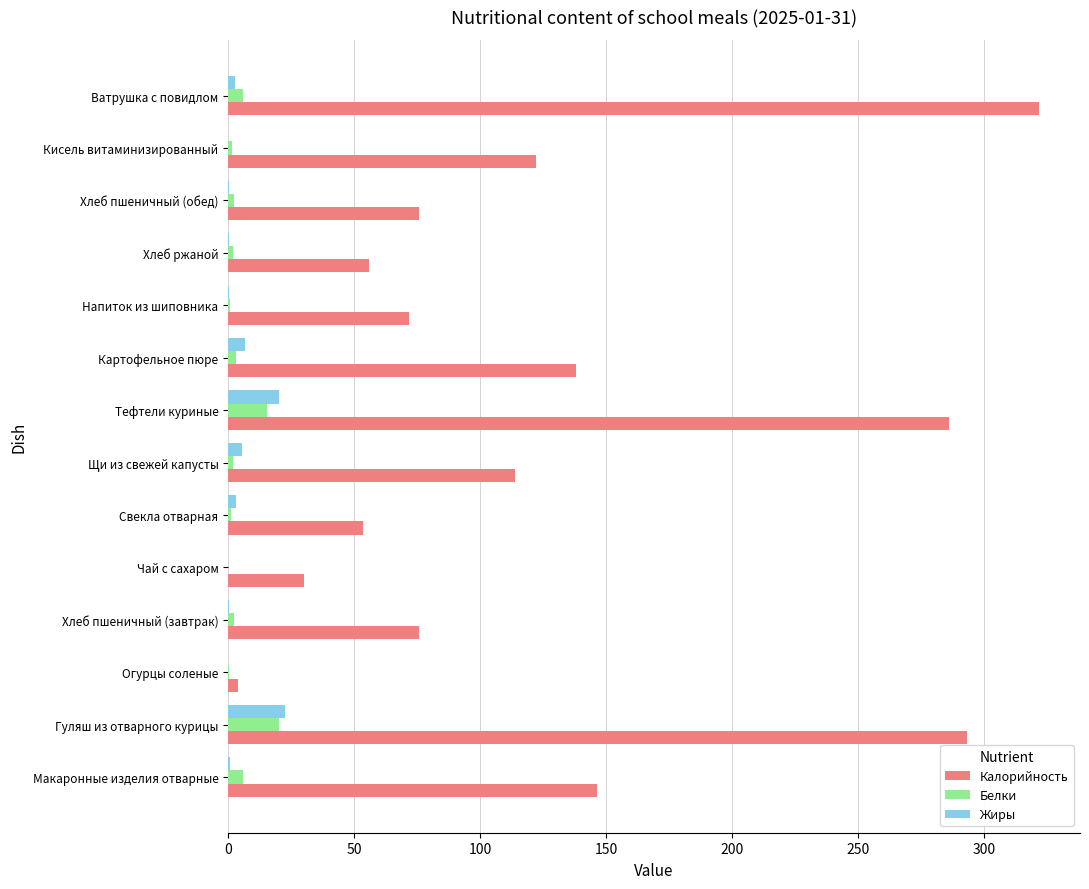

The value of Калорийность at Тефтели куриные is 286.2. True or false?

True